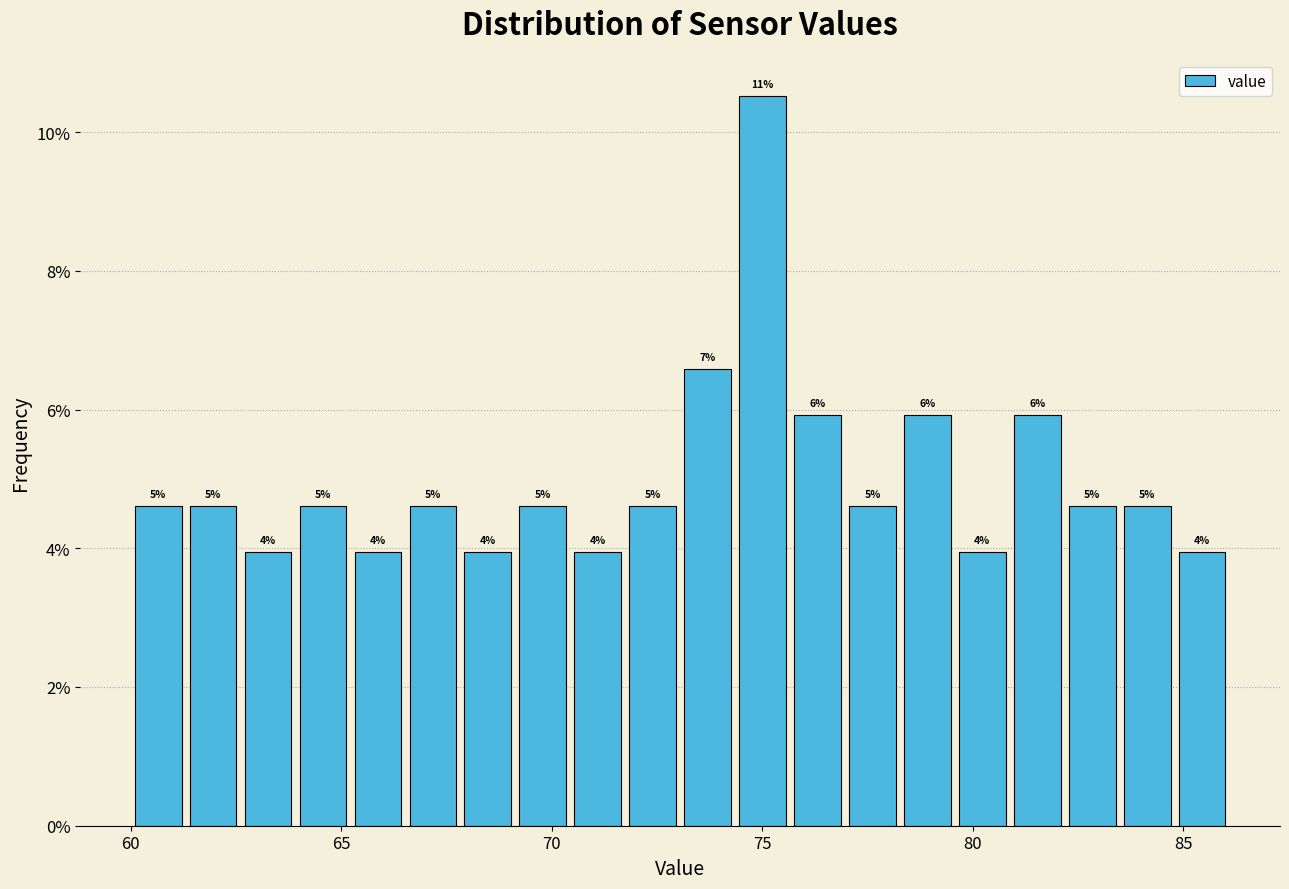

Read against the x-axis, roughly where is the centre of the tallest bar?

75.0